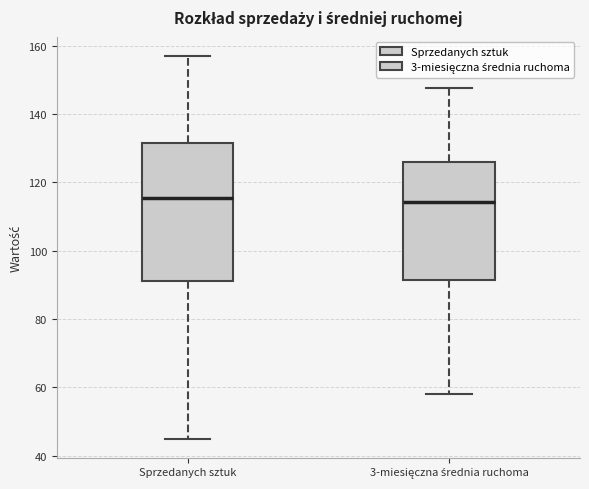

Reading left to right, transcribe this box plot: for each box, give where its median line is, the range the box spans, and where its two whiskers end, as read against the y-axis. The values are not printed on the chart, so give them approximately, as read against the axis.

Sprzedanych sztuk: median 116, box 92 to 132, whiskers 46 to 158
3-miesięczna średnia ruchoma: median 114, box 92 to 126, whiskers 58 to 148